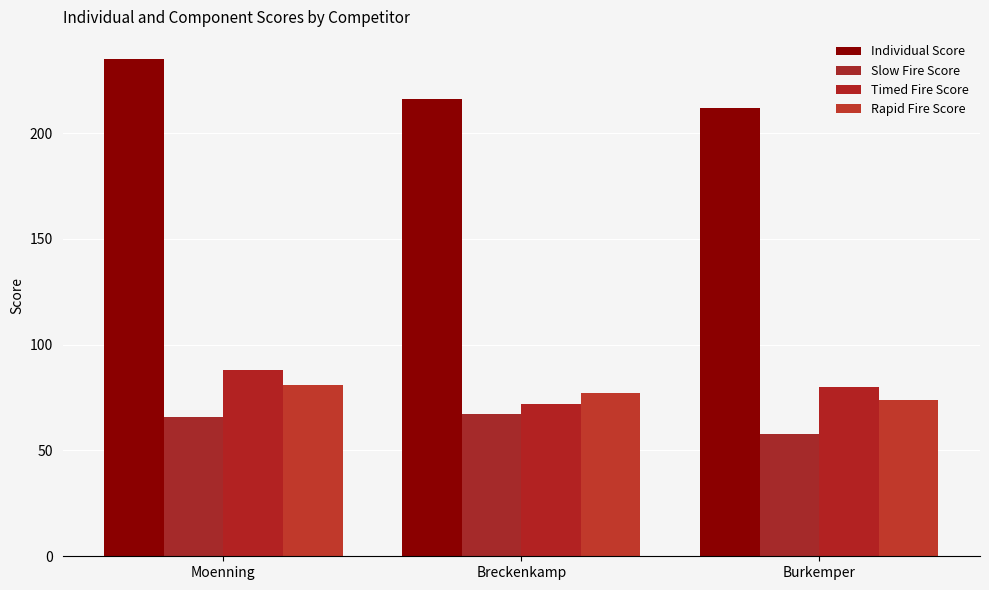

Which series has the widest spread of values?

Individual Score